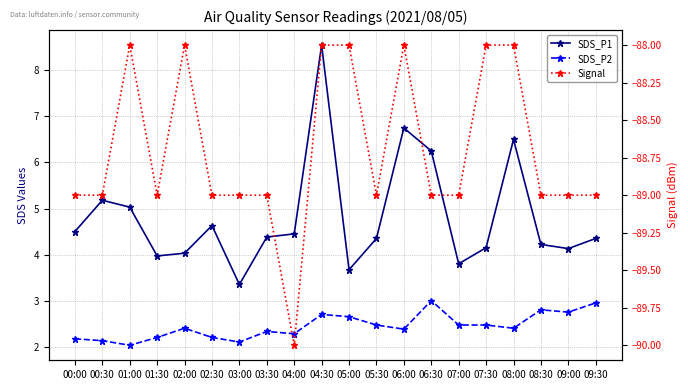

Reading left to right, what are all the values shown in this chart?

SDS_P1: 00:00=4.5	00:30=5.2	01:00=5.0	01:30=4.0	02:00=4.0	02:30=4.6	03:00=3.4	03:30=4.4	04:00=4.5	04:30=8.6	05:00=3.7	05:30=4.3	06:00=6.8	06:30=6.2	07:00=3.8	07:30=4.2	08:00=6.5	08:30=4.2	09:00=4.1	09:30=4.3
SDS_P2: 00:00=2.2	00:30=2.1	01:00=2.0	01:30=2.2	02:00=2.4	02:30=2.2	03:00=2.1	03:30=2.3	04:00=2.3	04:30=2.7	05:00=2.6	05:30=2.5	06:00=2.4	06:30=3.0	07:00=2.5	07:30=2.5	08:00=2.4	08:30=2.8	09:00=2.8	09:30=3.0
Signal: 00:00=-89.0	00:30=-89.0	01:00=-88.0	01:30=-89.0	02:00=-88.0	02:30=-89.0	03:00=-89.0	03:30=-89.0	04:00=-90.0	04:30=-88.0	05:00=-88.0	05:30=-89.0	06:00=-88.0	06:30=-89.0	07:00=-89.0	07:30=-88.0	08:00=-88.0	08:30=-89.0	09:00=-89.0	09:30=-89.0